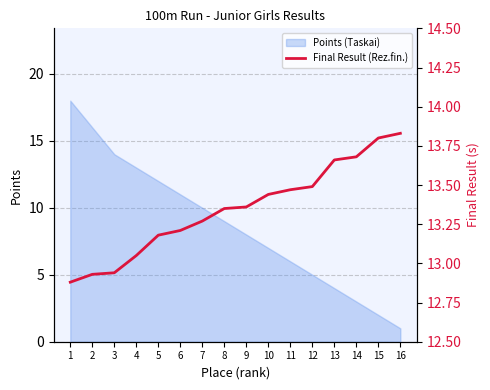

What is the sum of the values at 15 and 5?

27.0